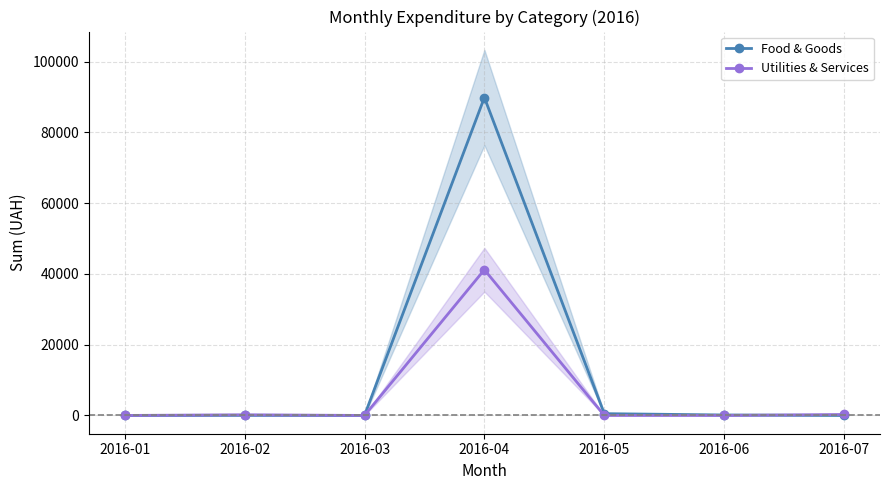

What is the difference between the Utilities & Services values at 2016-07 and 2016-04?

40913.0